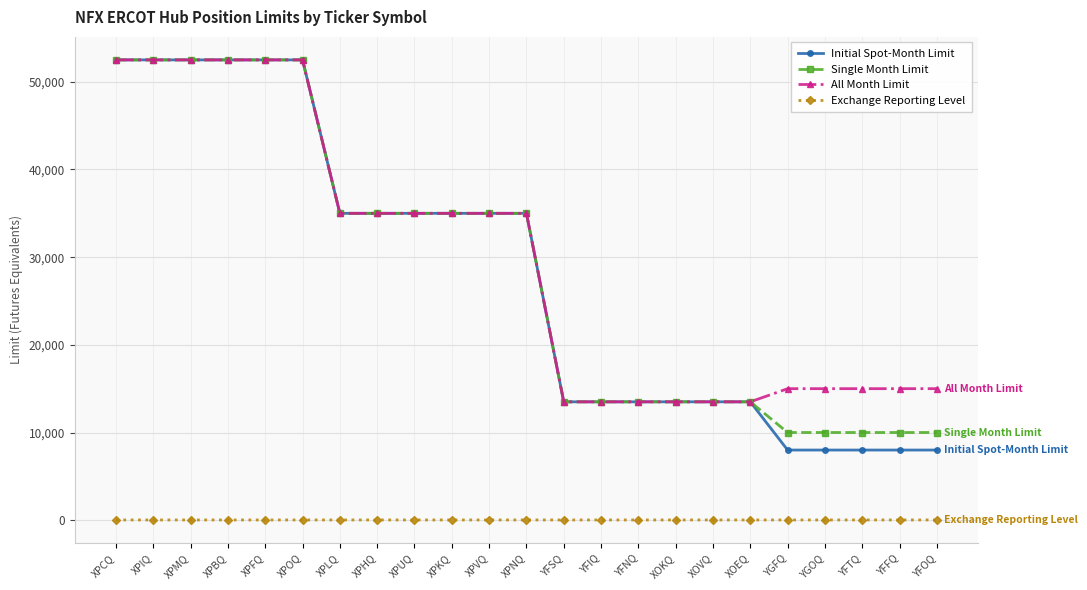

What is the value of the Exchange Reporting Level point at the 6th from the left?

26